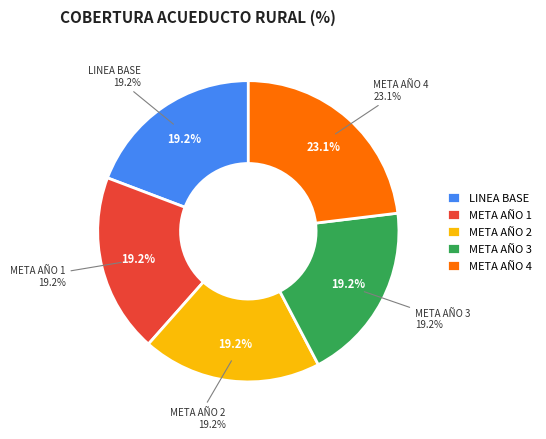

Do META AÑO 4 and LINEA BASE together represent more than half of the pie?

No